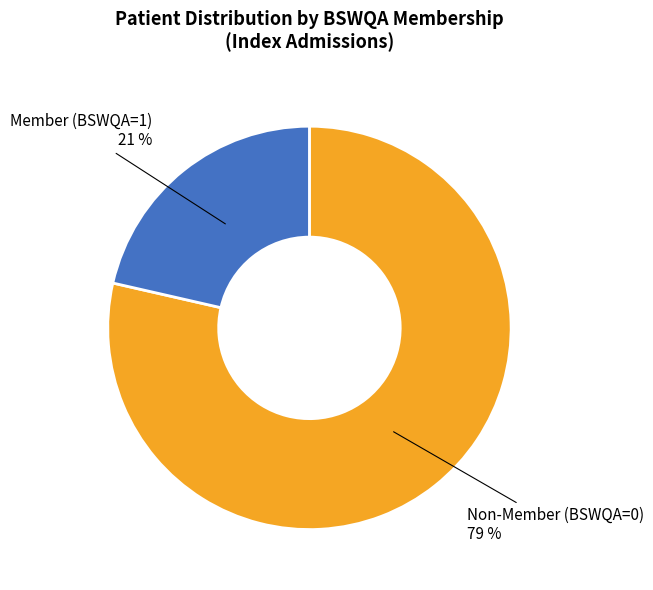

Count the number of slices in the pie.

2